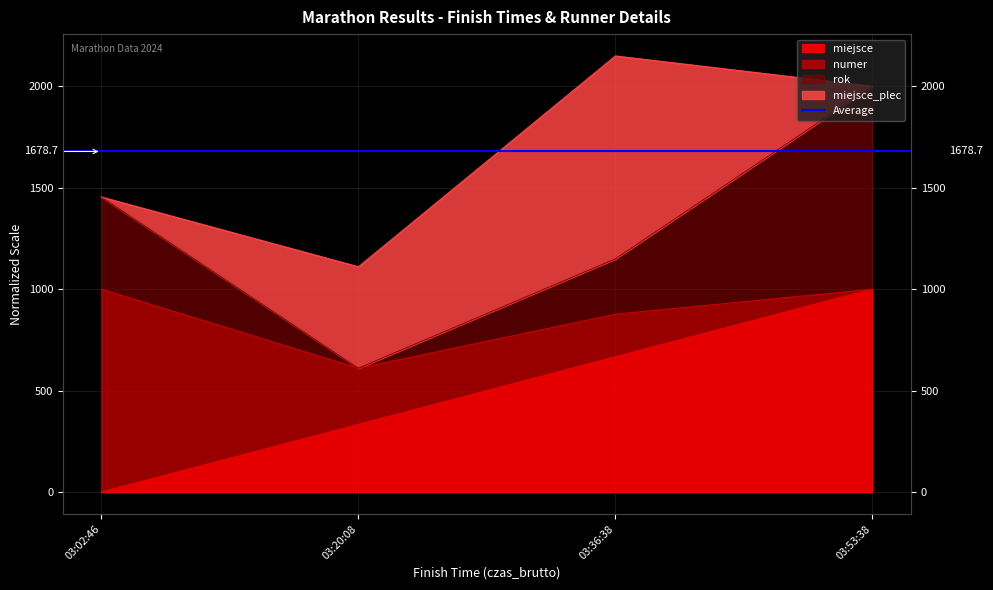

What is the difference between the maximum and minimum values in the miejsce series?

1000.0